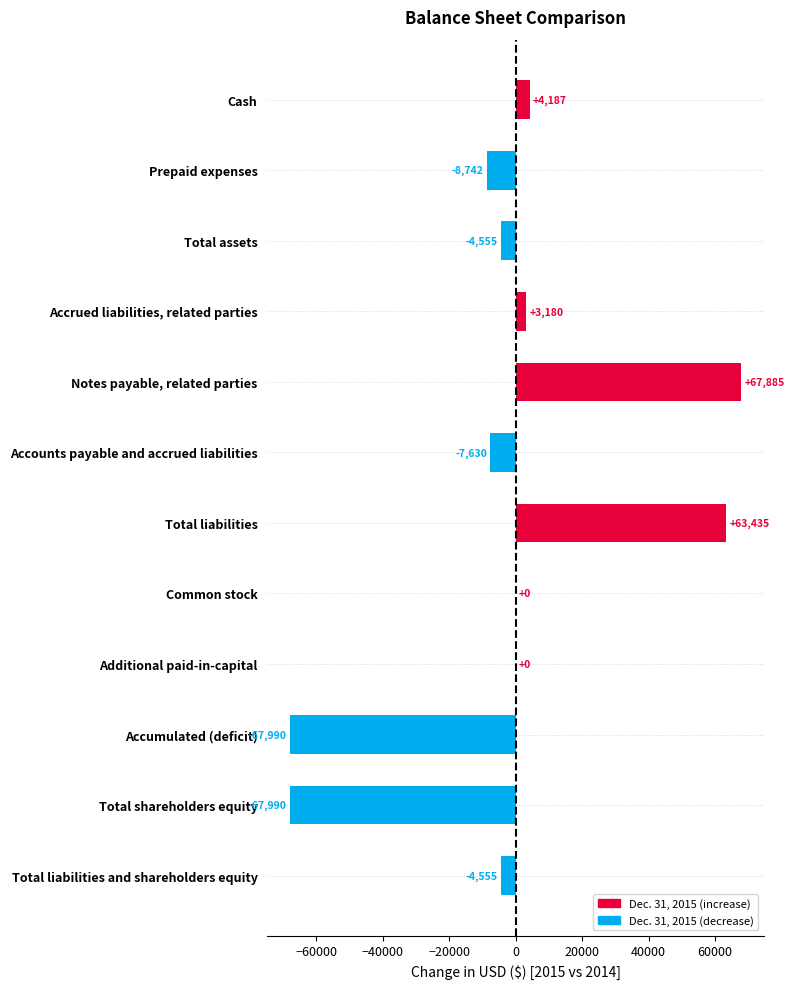

Read the value at Accumulated (deficit), to the nearest 10.

-67990